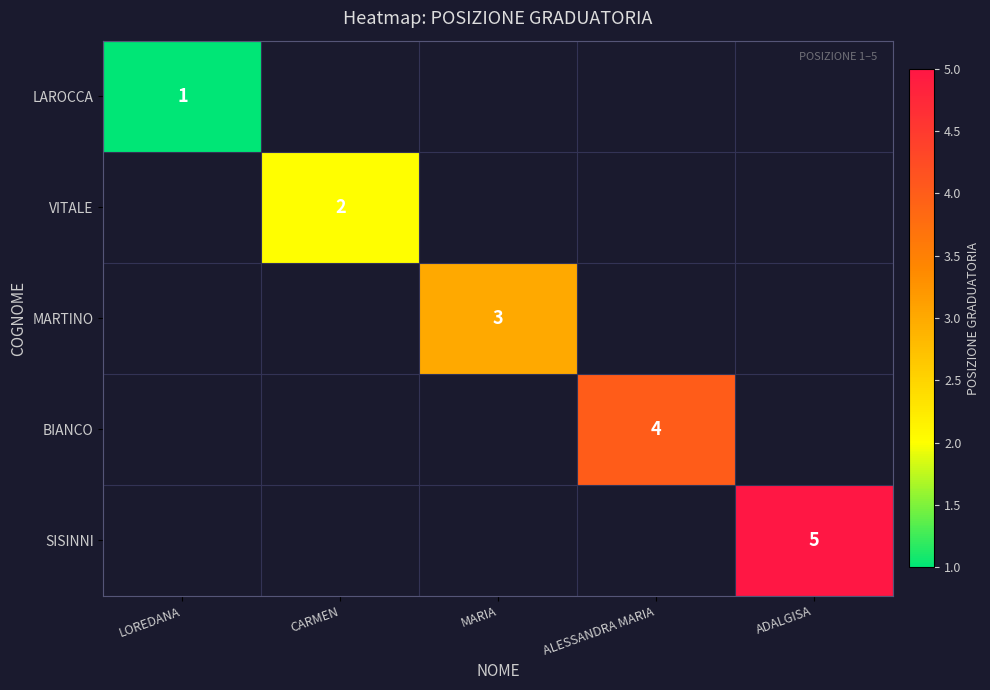

How many distinct data groups are displayed?

5